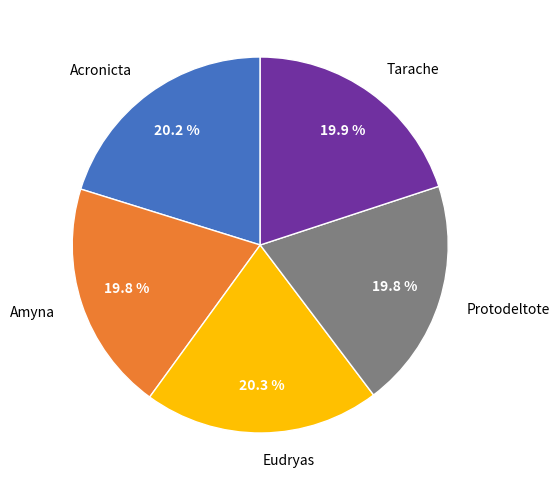

How much of the chart is everything except Protodeltote?

80.2%